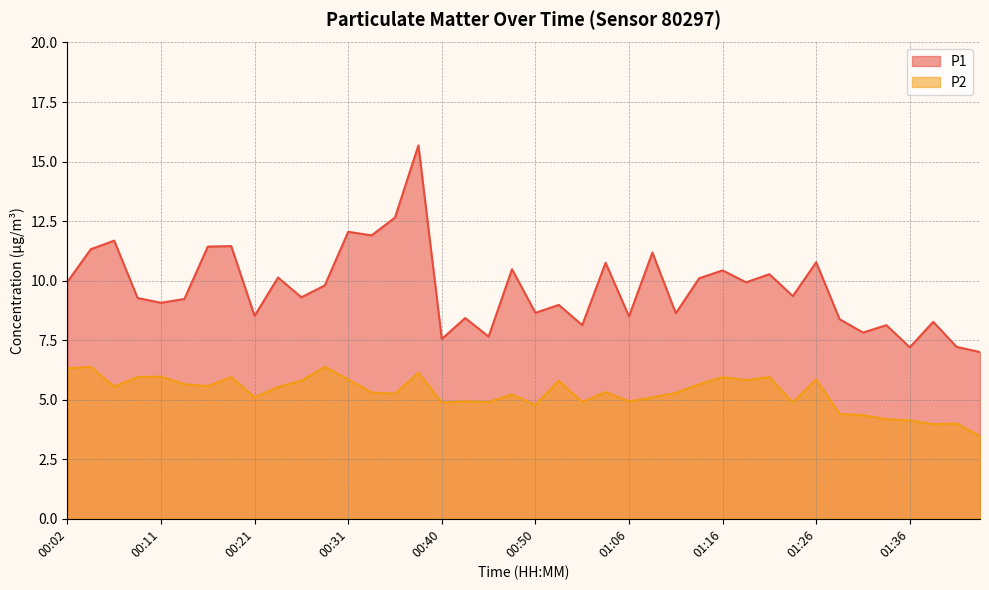

What is the average value of the P2 series?

5.3